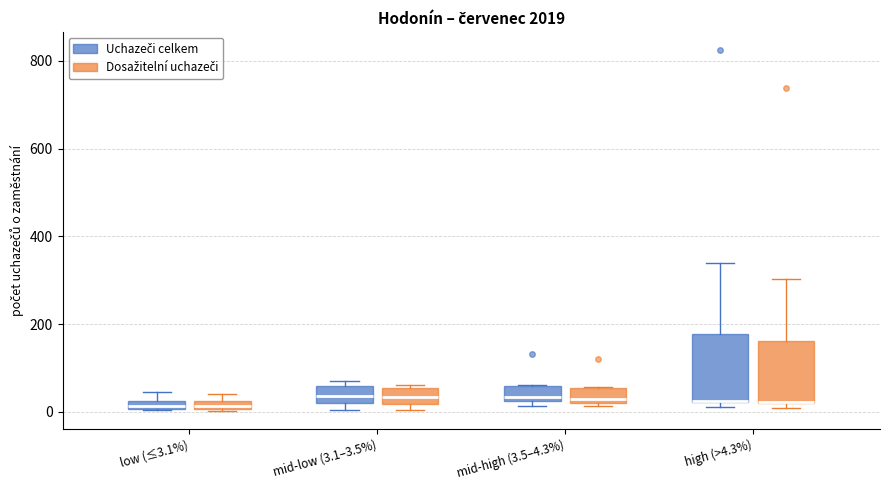

Where is the upper edge of the box for low (≤3.1%) (Dosažitelní uchazeči) on the y-axis? The values are not printed on the chart, so give them approximately, as read against the axis.

20